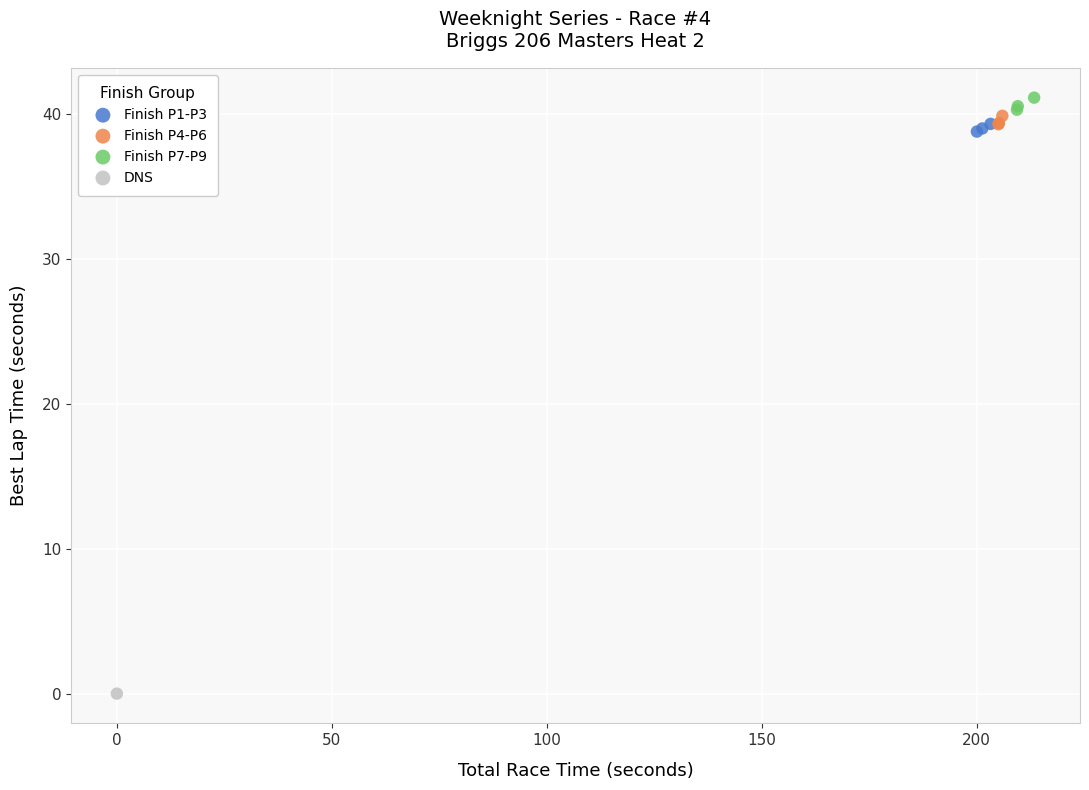

What are all the series names shown in the legend?

Finish P1-P3, Finish P4-P6, Finish P7-P9, DNS